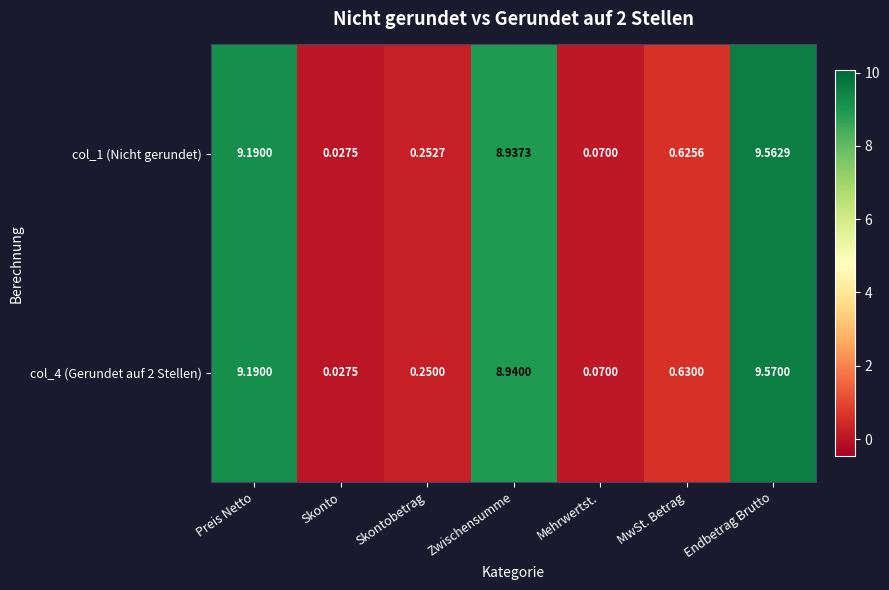

Rank the categories by col_4 (Gerundet auf 2 Stellen) value from lowest to highest.

Skonto, Mehrwertst., Skontobetrag, MwSt. Betrag, Zwischensumme, Preis Netto, Endbetrag Brutto